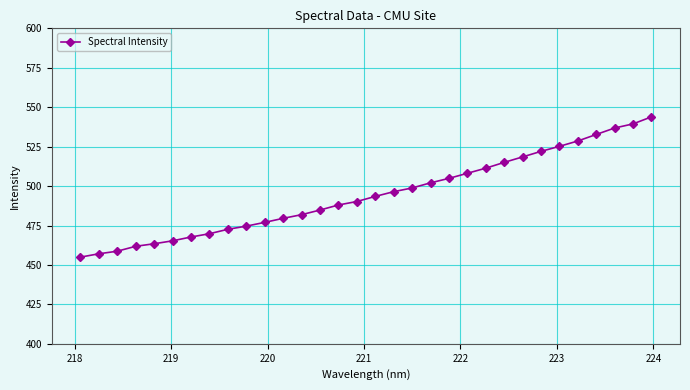

What is the value of the 30th point from the left?

536.8